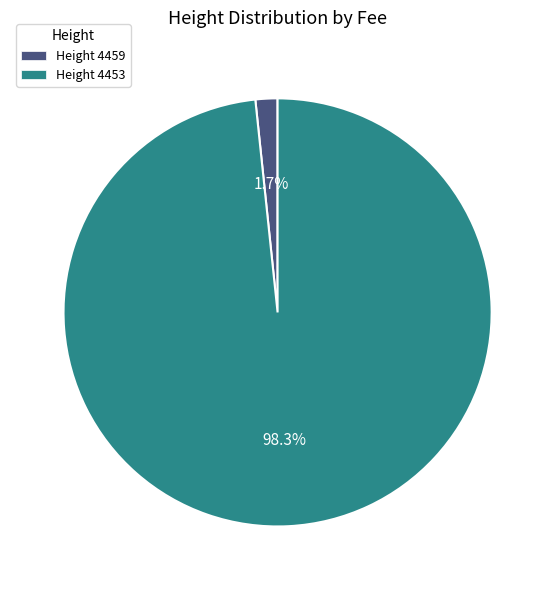

What percentage is NOT represented by Height 4453?

1.7%